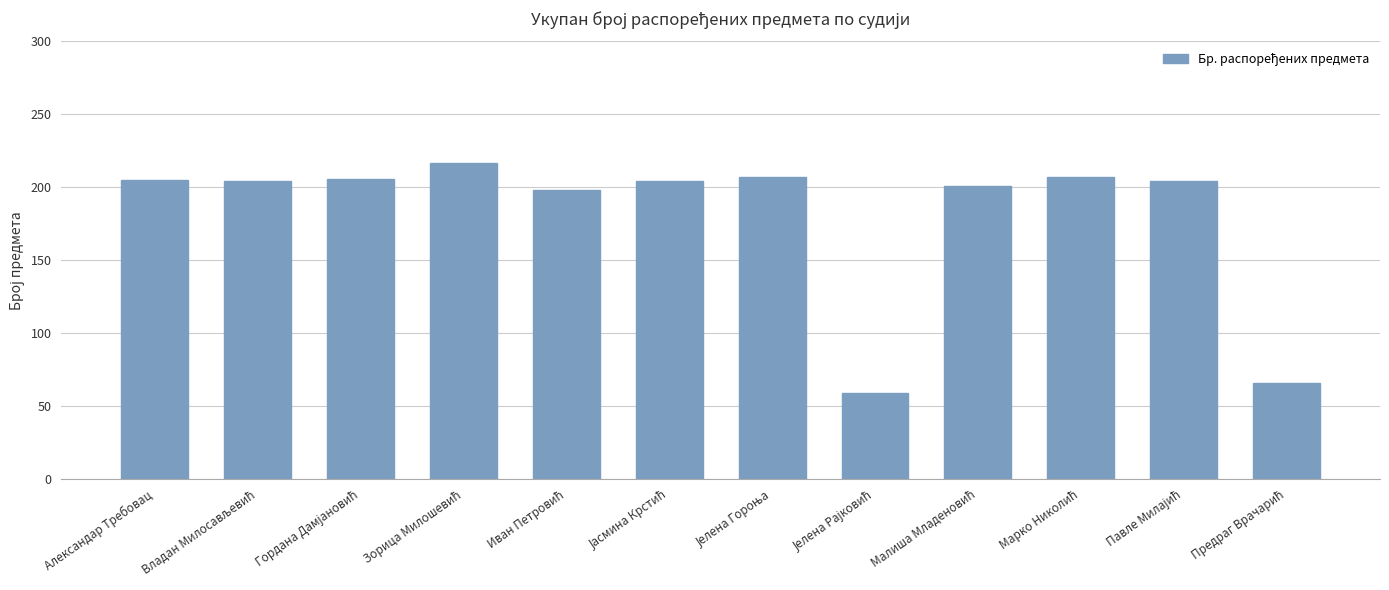

What is the smallest value displayed?

59